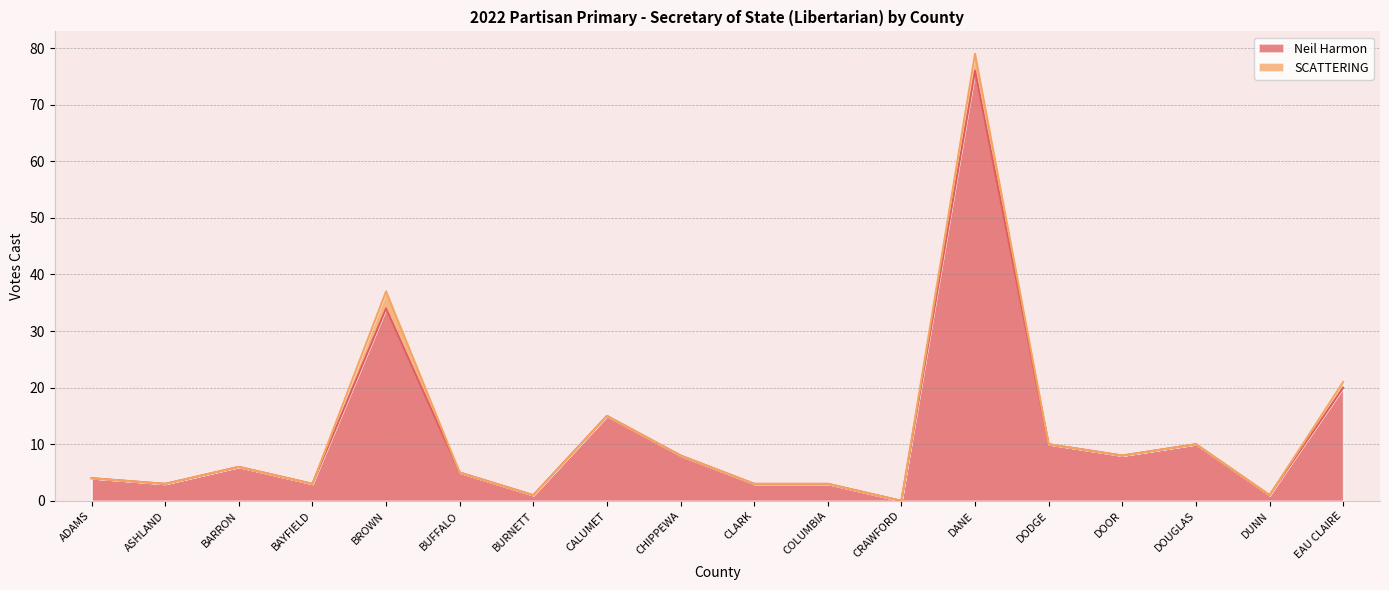

Rank the categories by value from lowest to highest.

CRAWFORD, BURNETT, DUNN, ASHLAND, BAYFIELD, CLARK, COLUMBIA, ADAMS, BUFFALO, BARRON, CHIPPEWA, DOOR, DODGE, DOUGLAS, CALUMET, EAU CLAIRE, BROWN, DANE